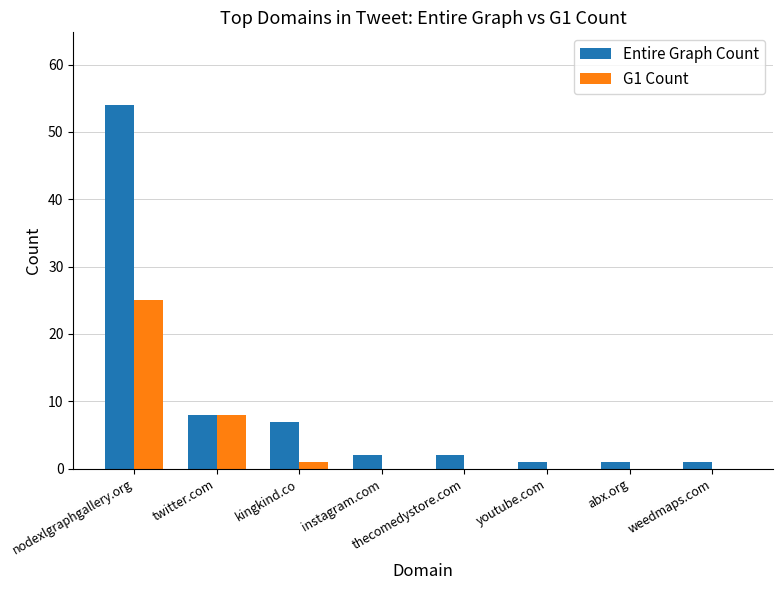

Which category has the highest value across all series?

nodexlgraphgallery.org